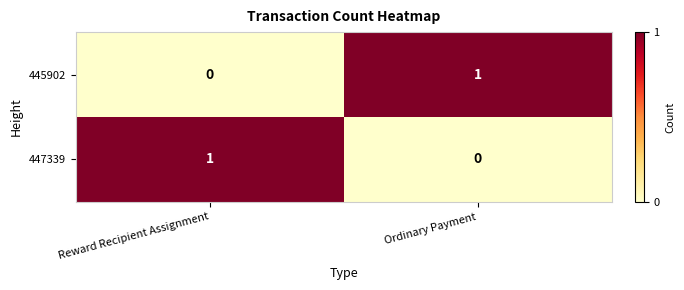

How many data points does each series have?

2